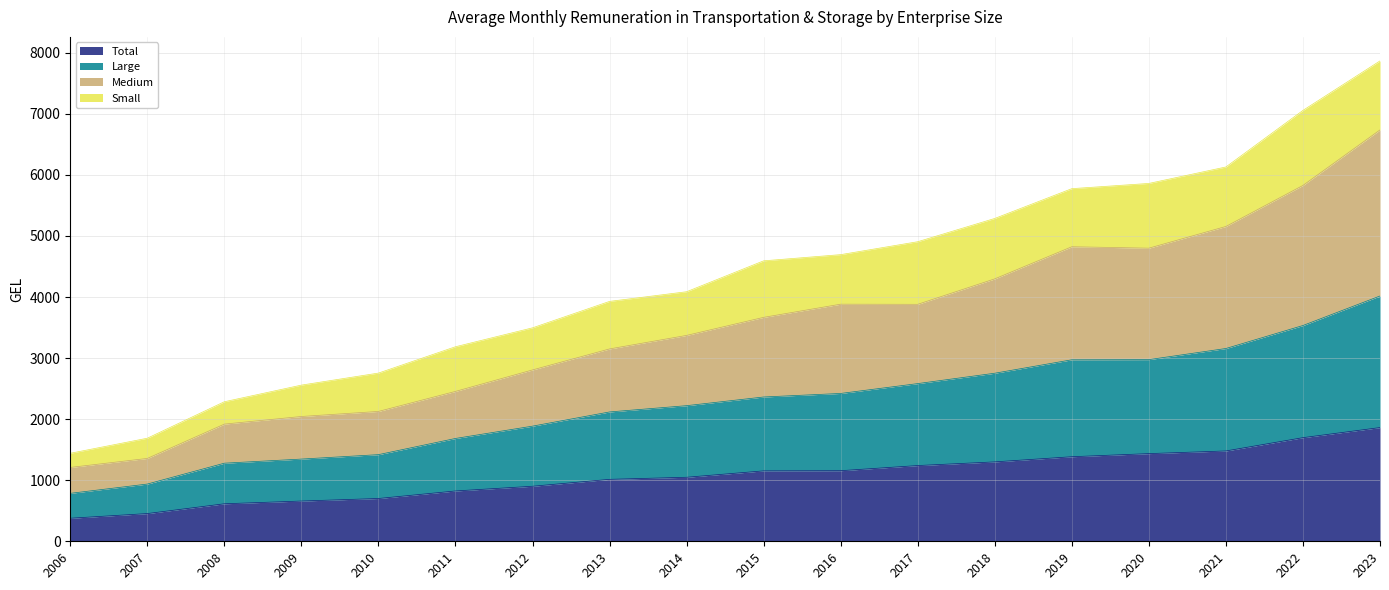

Is it true that Large equals 1279.0 at 2008?

True